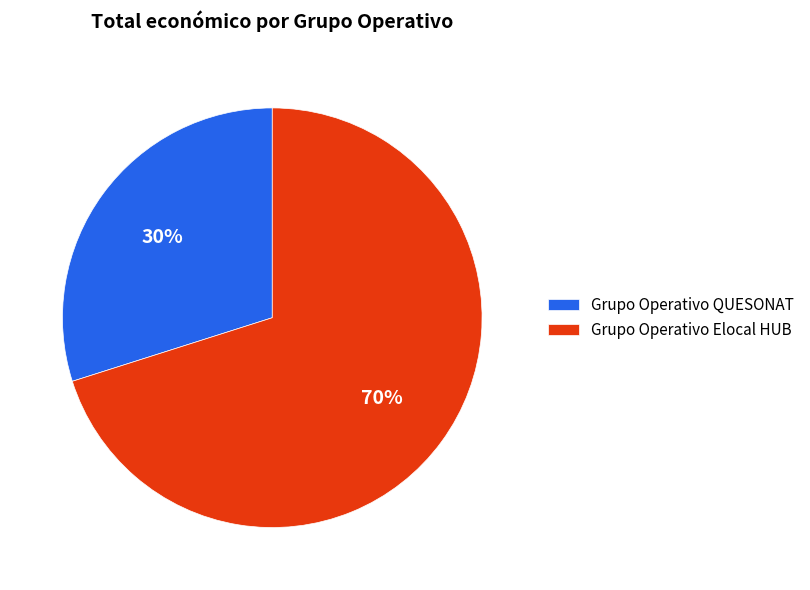

Between Grupo Operativo Elocal HUB and Grupo Operativo QUESONAT, which is larger?

Grupo Operativo Elocal HUB